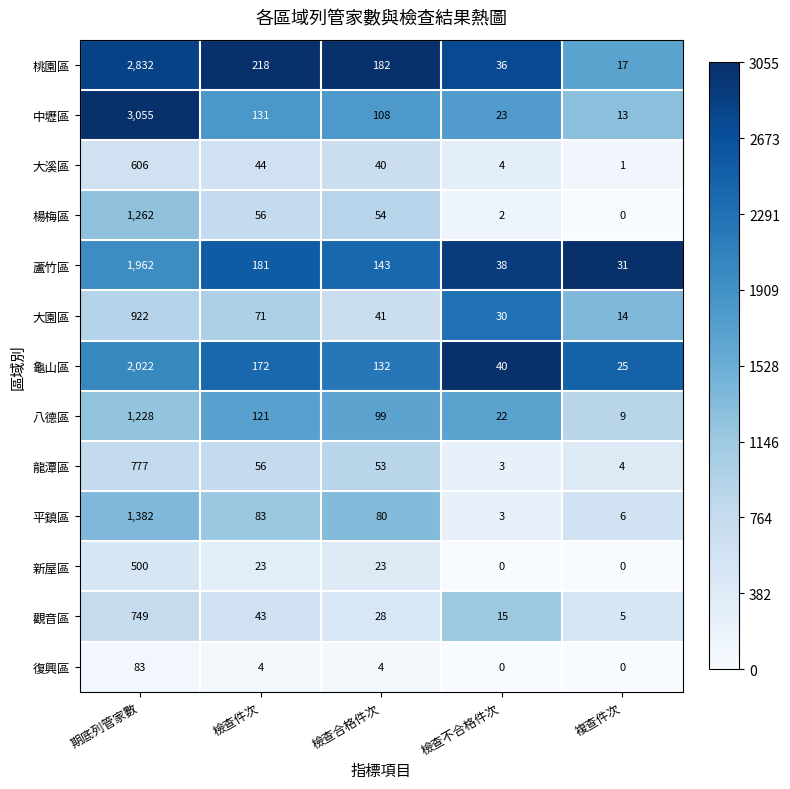

What is the approximate value of 新屋區 at 期底列管家數, to the nearest 50?

500